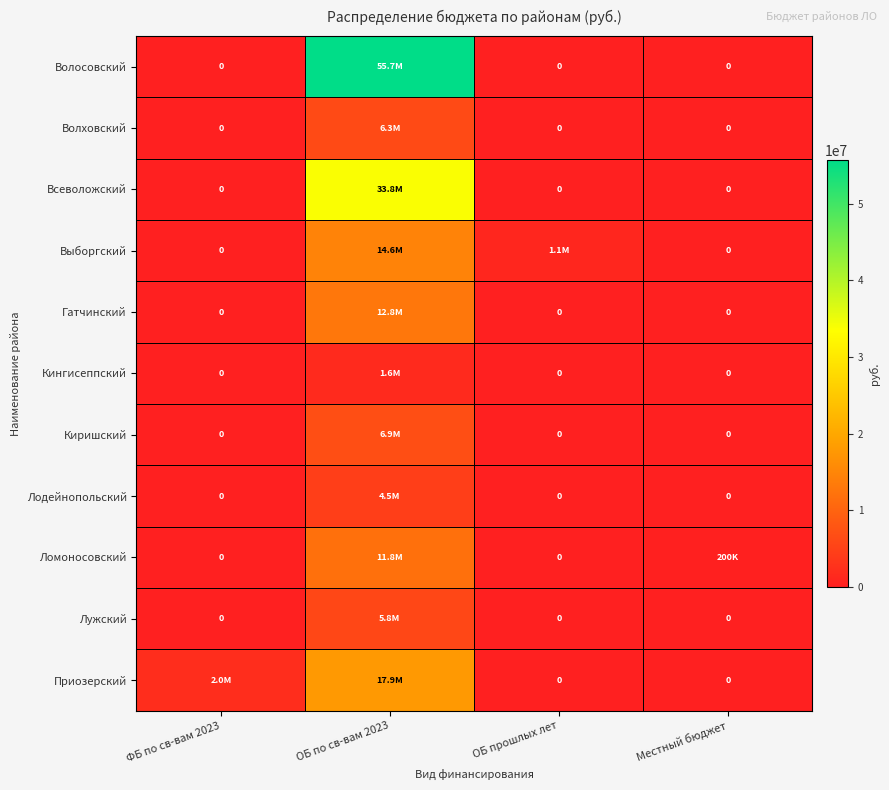

At which label is Кингисеппский closest to 780485?

ФБ по св-вам 2023